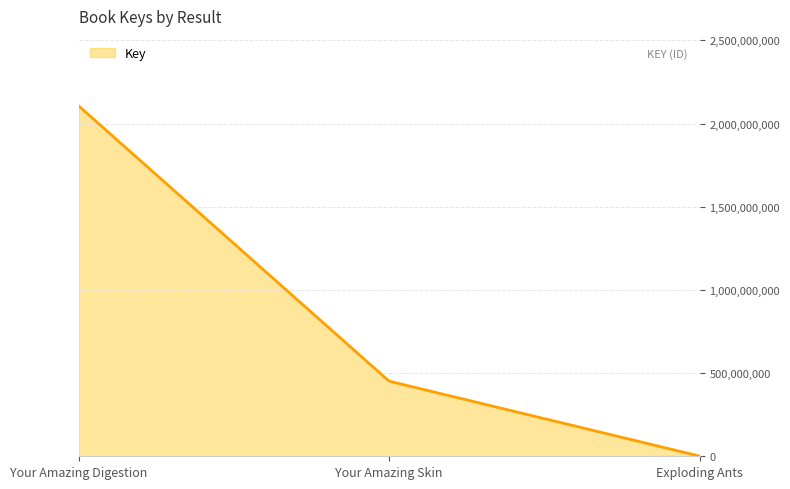

Rank the categories by value from lowest to highest.

Exploding Ants, Your Amazing Skin, Your Amazing Digestion